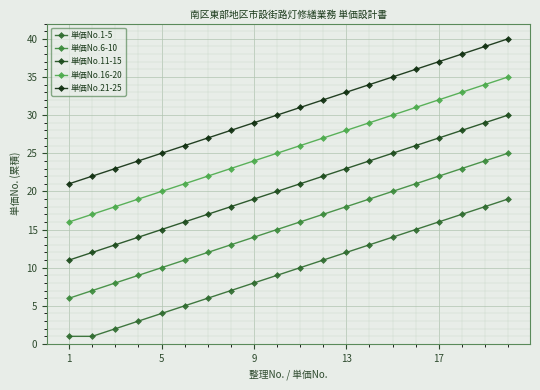

Is this an area chart (filled region under the line)?

No